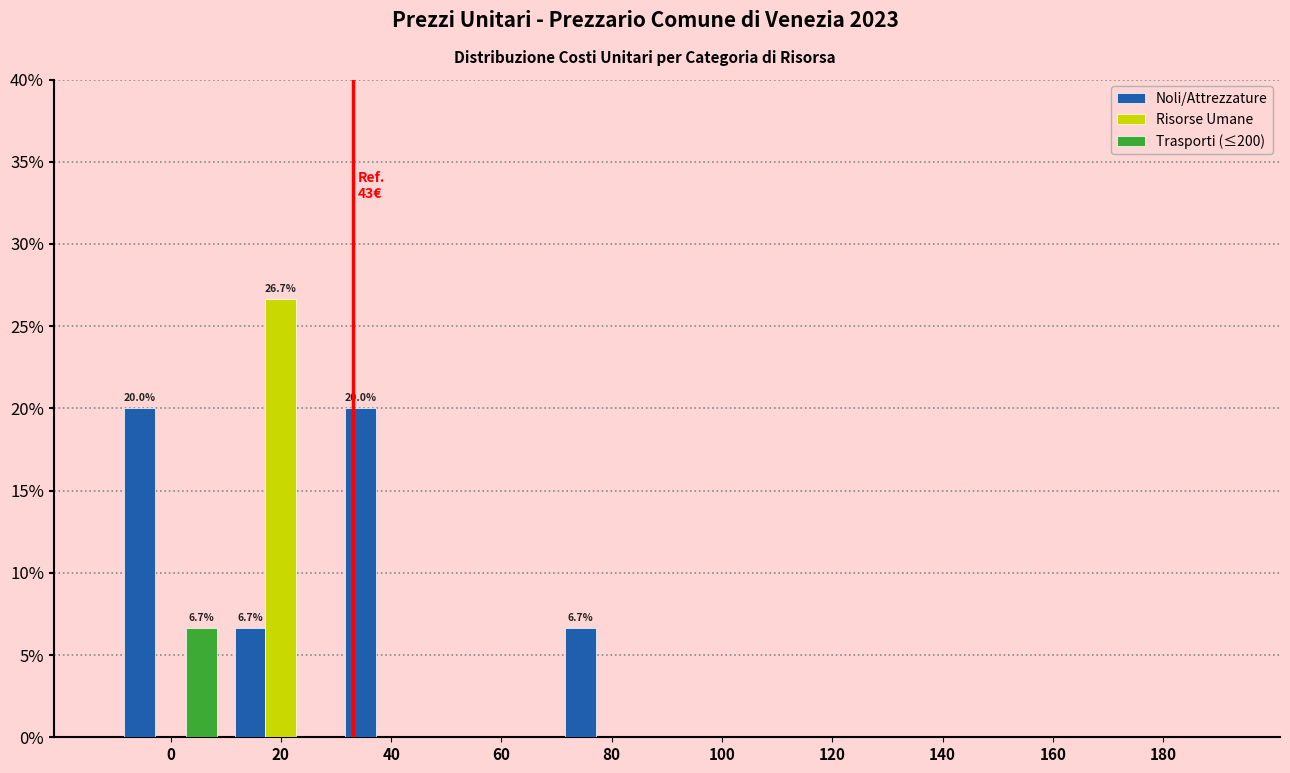

Reading left to right, extract all data points from this chart.

Noli/Attrezzature: 0=20.0	20=6.7	40=20.0	60=0.0	80=6.7	100=0.0	120=0.0	140=0.0	160=0.0	180=0.0
Risorse Umane: 0=0.0	20=26.7	40=0.0	60=0.0	80=0.0	100=0.0	120=0.0	140=0.0	160=0.0	180=0.0
Trasporti (≤200): 0=6.7	20=0.0	40=0.0	60=0.0	80=0.0	100=0.0	120=0.0	140=0.0	160=0.0	180=0.0